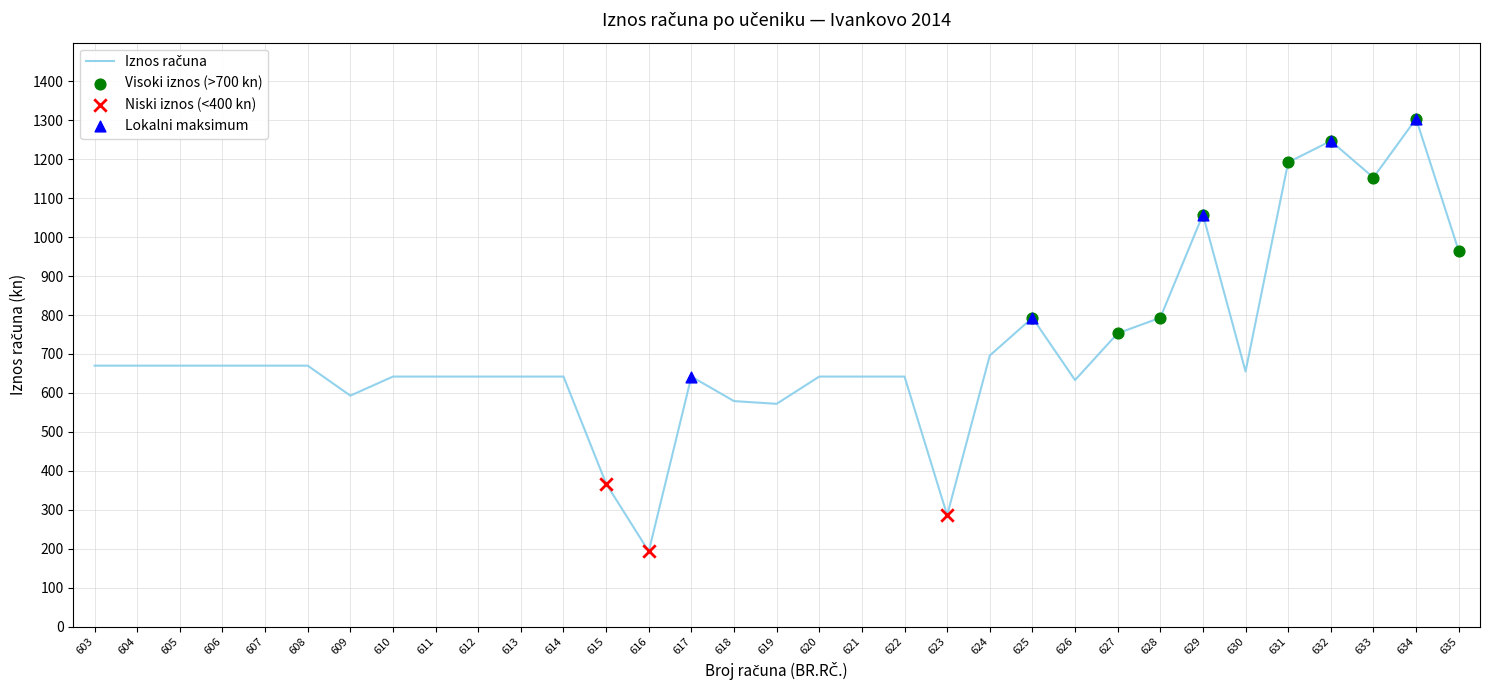

Approximately how many times larger is the value at 612 compared to 635?

0.7